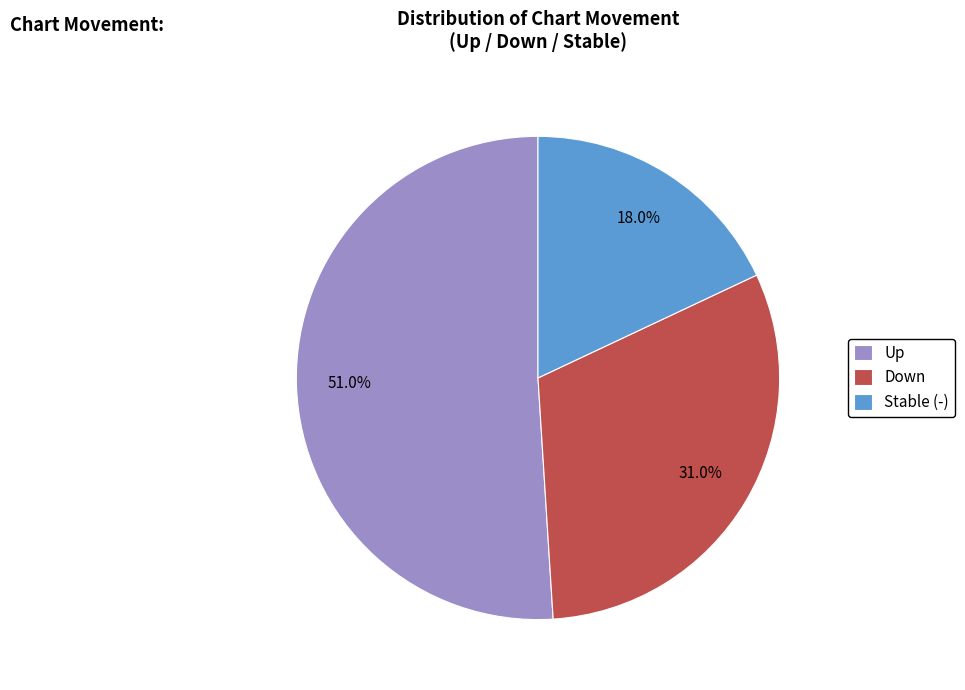

What is the largest slice in the pie chart?

Up